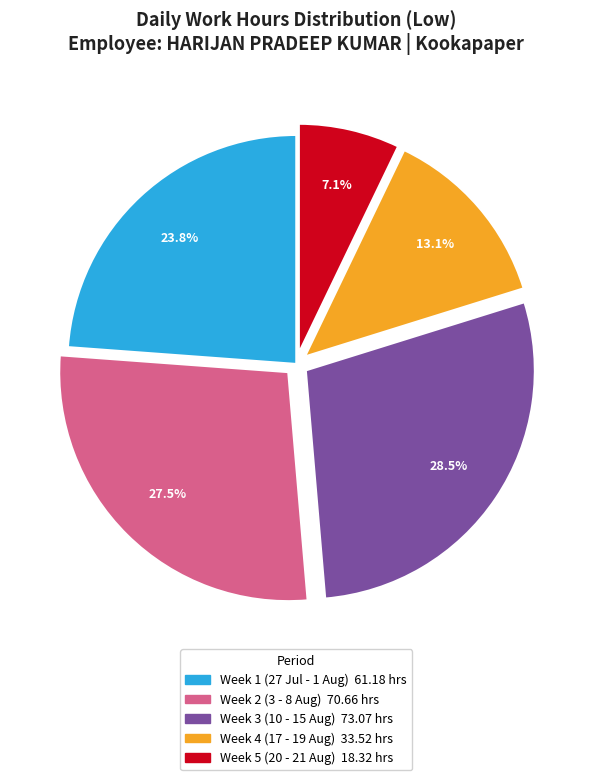

Is there a majority slice in this chart?

No